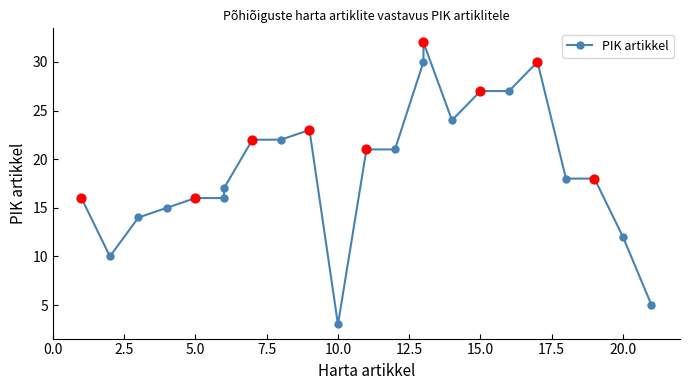

What is the change in value from 0.0 to 12?

+5